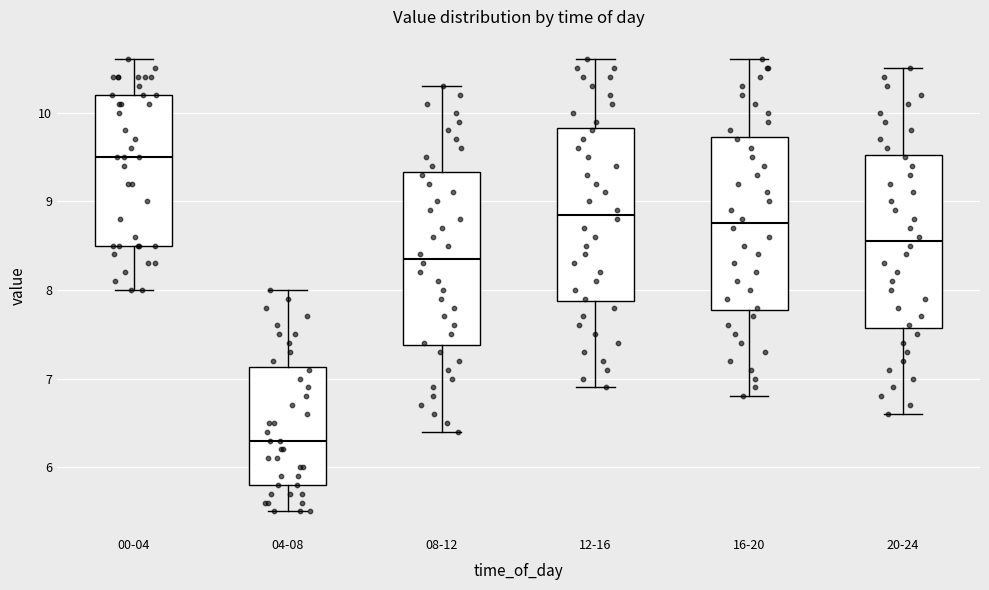

Where does the upper whisker of the box for 16-20 end on the y-axis? The values are not printed on the chart, so give them approximately, as read against the axis.

10.6